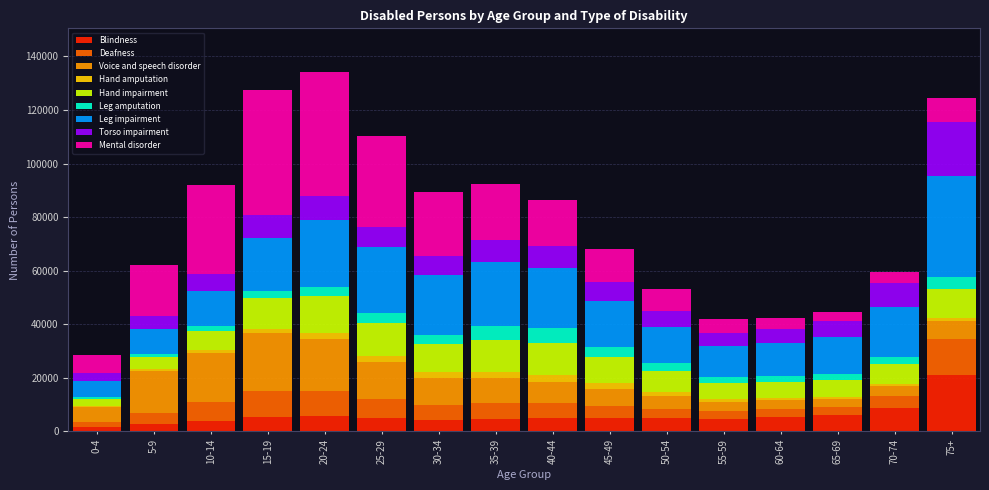

At which label does Blindness reach its peak?

75+